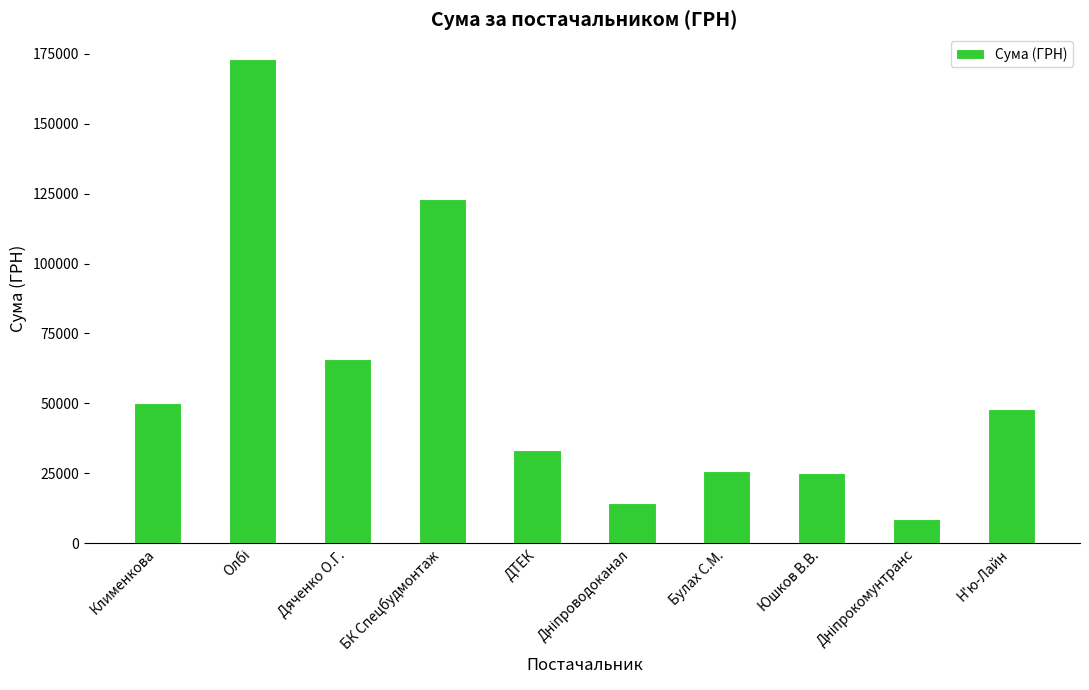

Reading right to left, list all the values displayed in this chart.

47826.0	8712.0	25000.0	25776.0	14430.3	33211.9	122927.3	65833.3	173347.0	49999.2